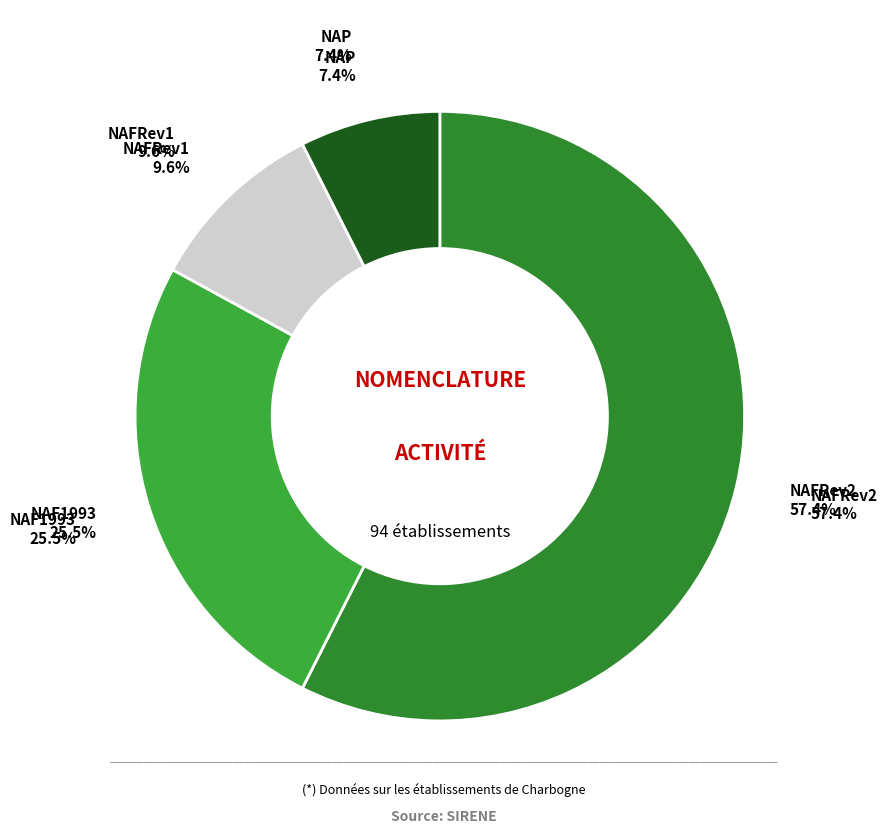

To the nearest percent, what is the average slice percentage?

25%